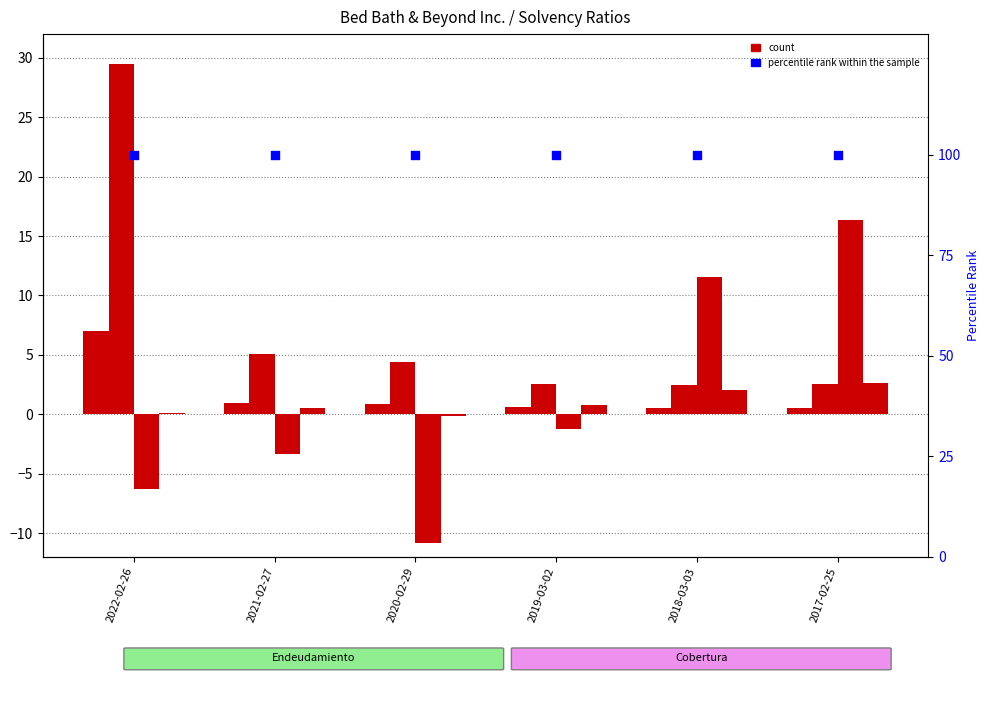

What is the total value across all series at 2021-02-27?

103.1